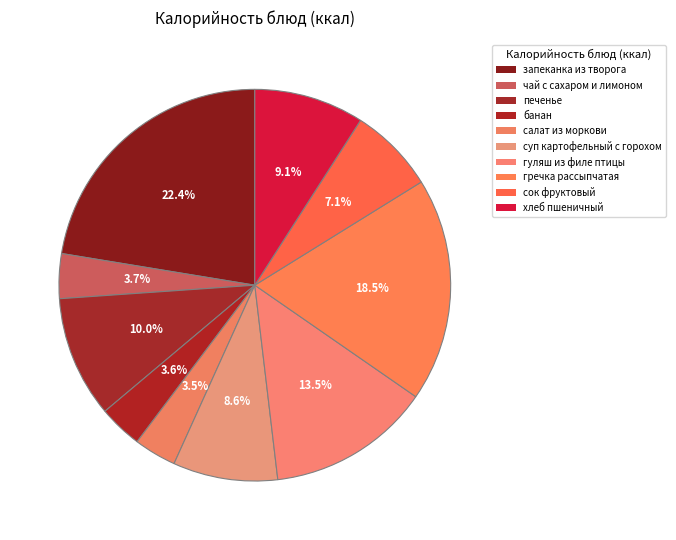

To the nearest percent, what portion does гречка рассыпчатая represent?

18%